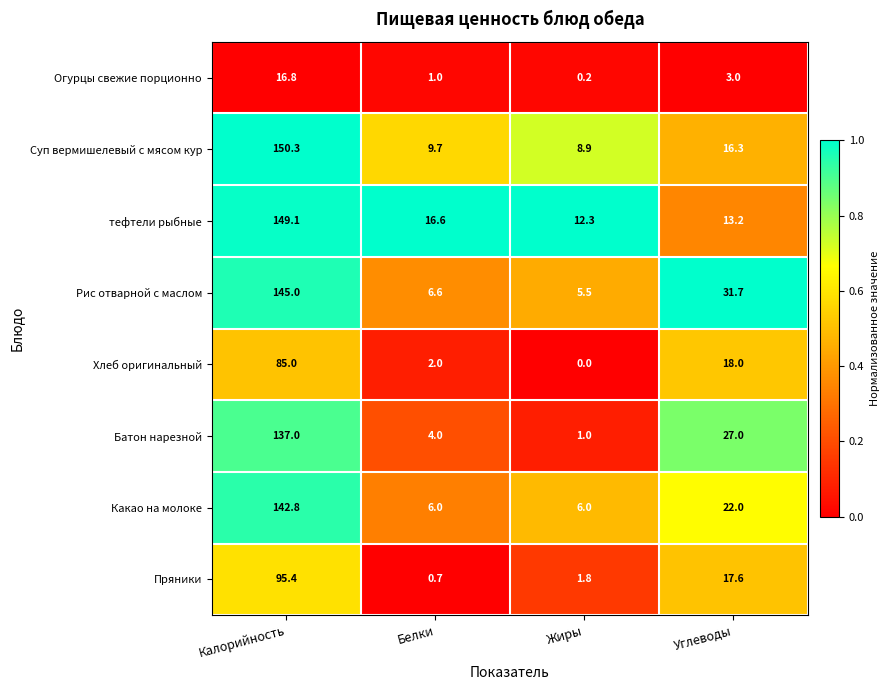

At which label does Суп вермишелевый с мясом кур reach its peak?

Калорийность